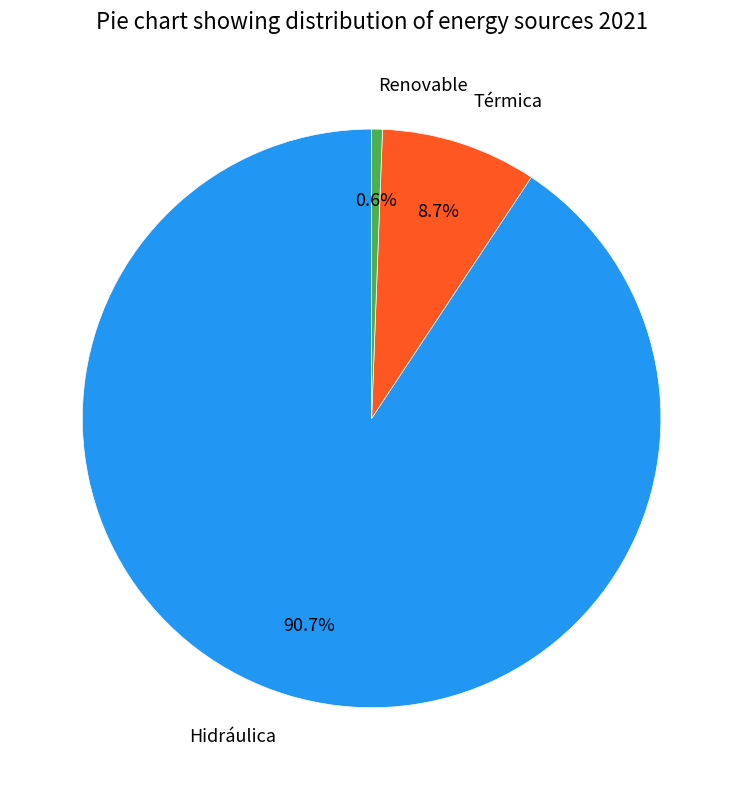

Which has a higher value, Hidráulica or Renovable?

Hidráulica